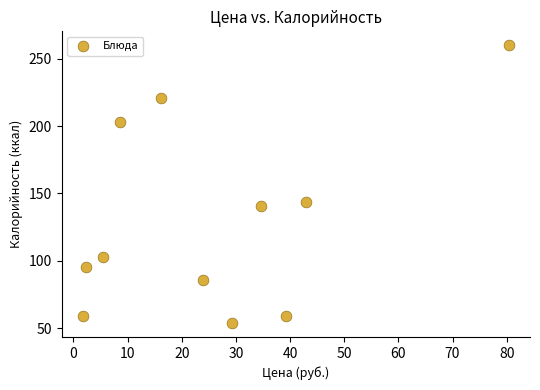

What is the average X value?

25.9